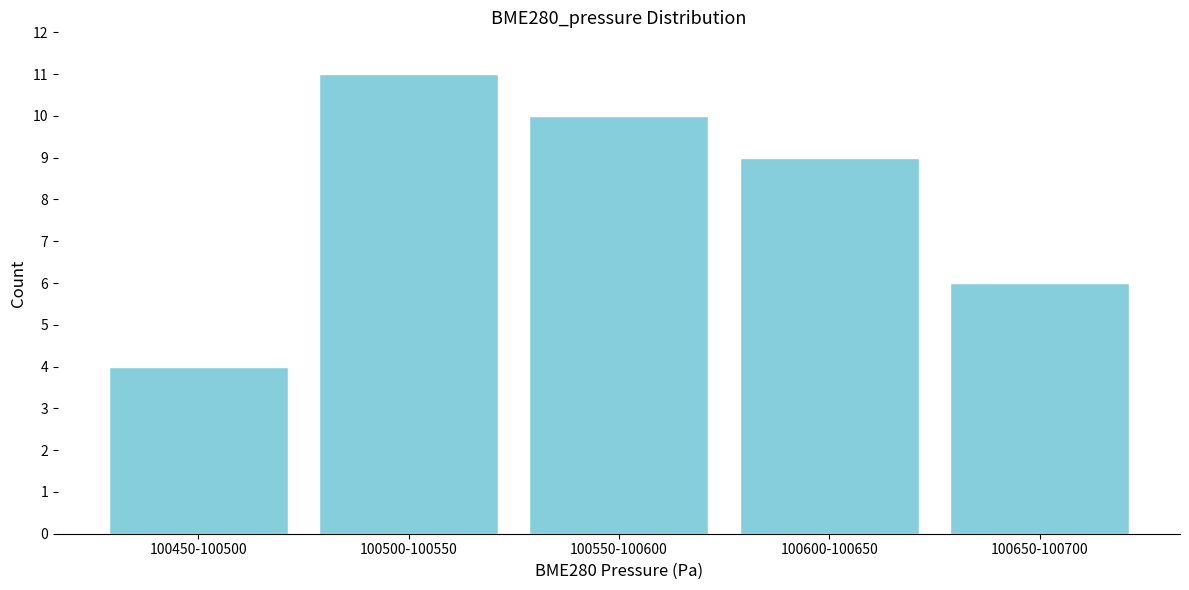

Reading left to right, transcribe all the data shown in this chart.

100450-100500=4	100500-100550=11	100550-100600=10	100600-100650=9	100650-100700=6